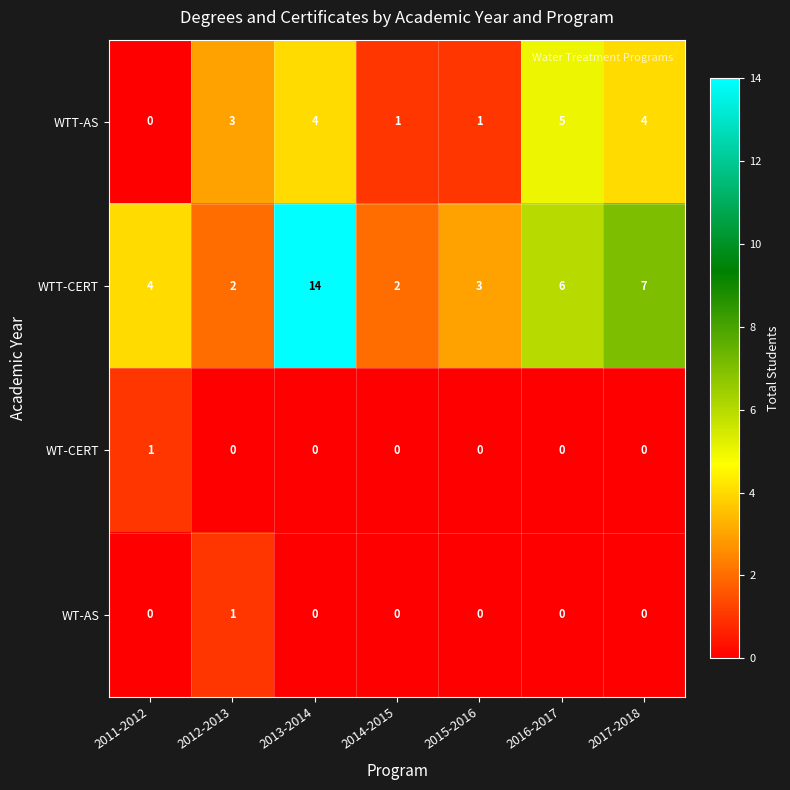

How many positive values does the WTT-AS series have?

6